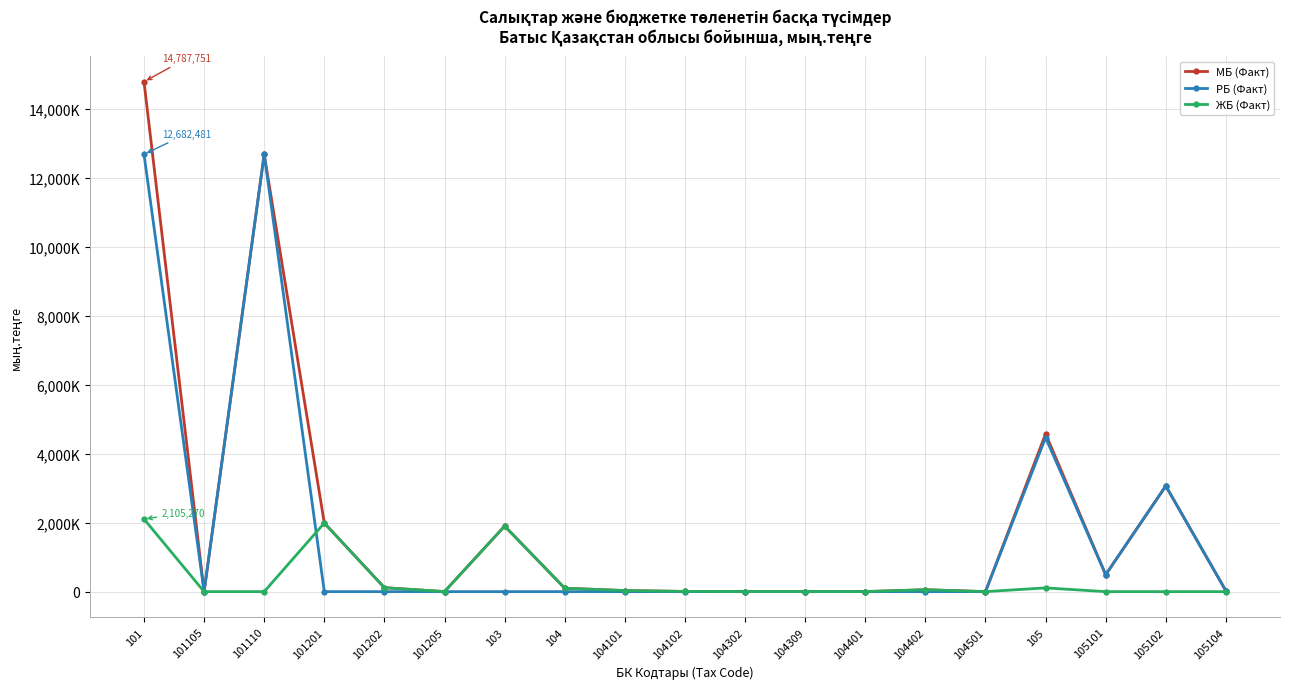

At which label does ЖБ (Факт) reach its peak?

101